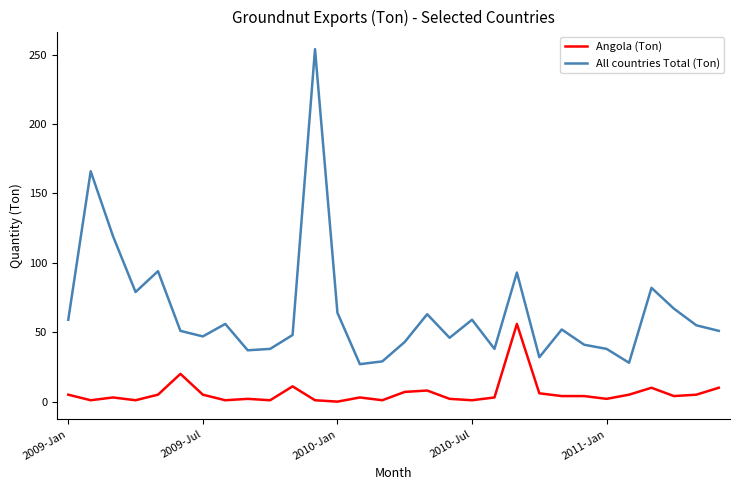

What is the maximum value shown in the chart?

254